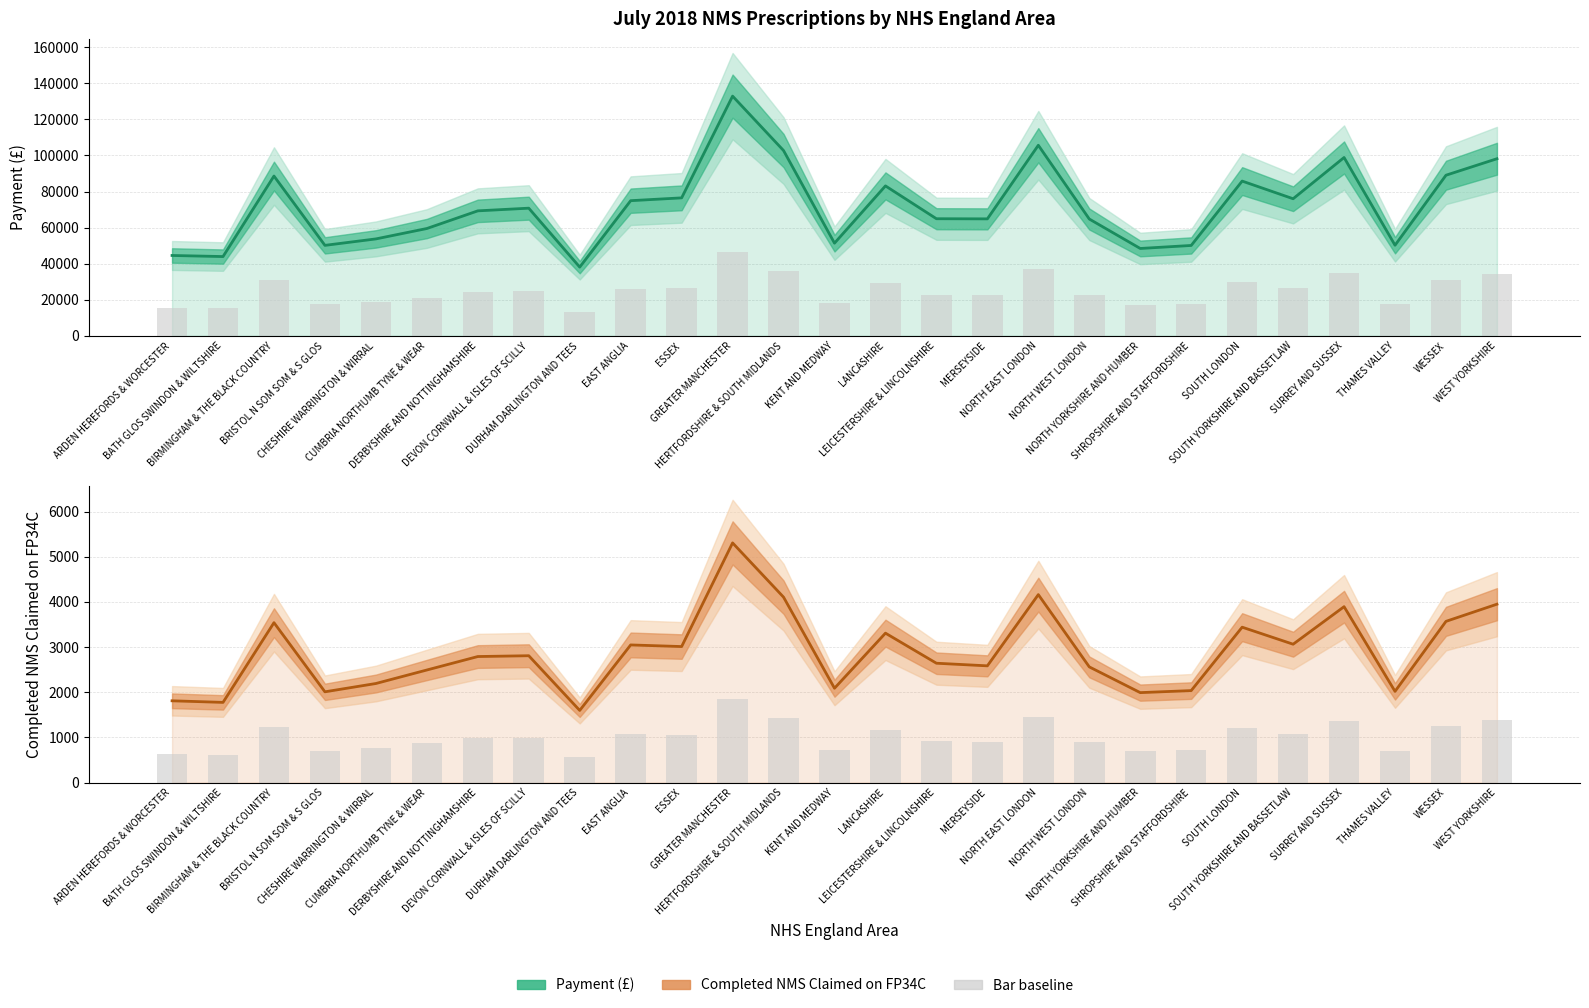

Rank the series at DERBYSHIRE AND NOTTINGHAMSHIRE from lowest to highest value.

NMS bar, Completed NMS Claimed on FP34C, Payment bar, Payment (£)